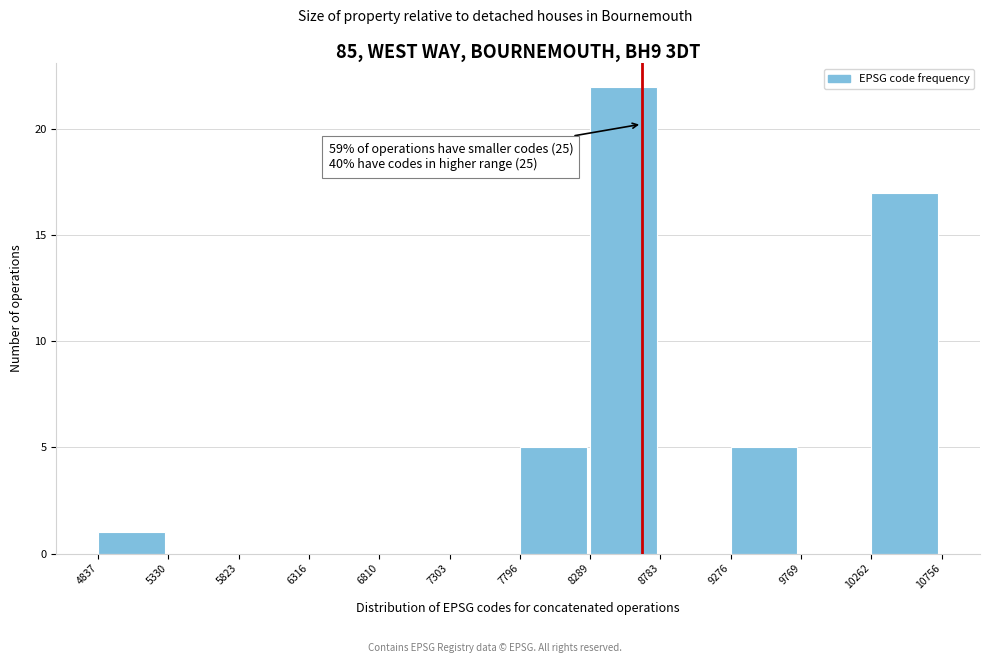

Which range on the x-axis has the tallest bar?

8289 to 8783